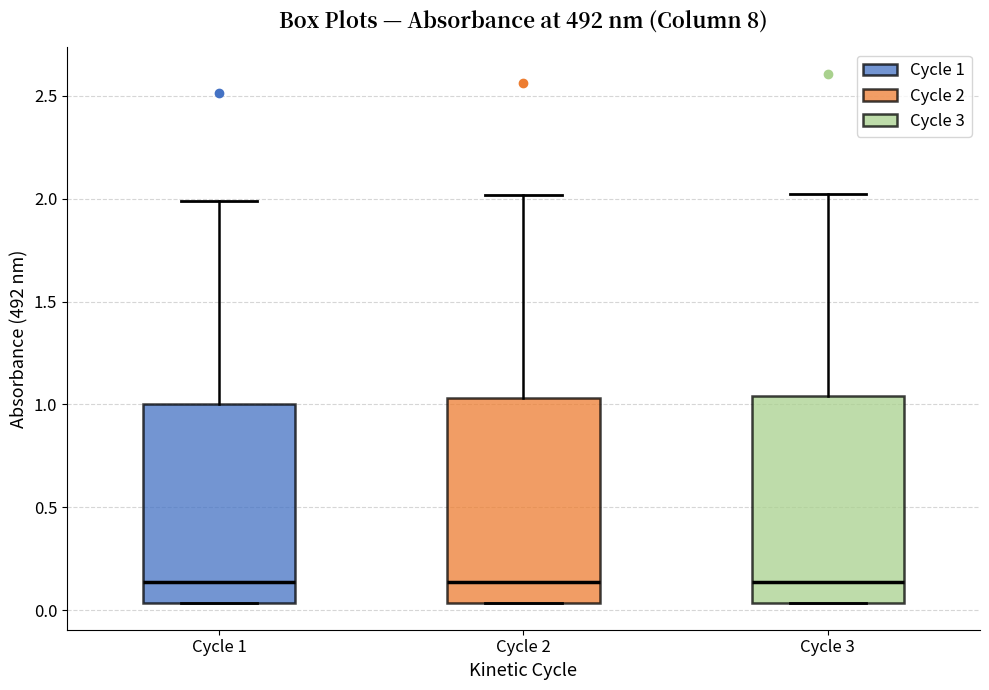

Where is the upper edge of the box for Cycle 1 on the y-axis? The values are not printed on the chart, so give them approximately, as read against the axis.

1.00